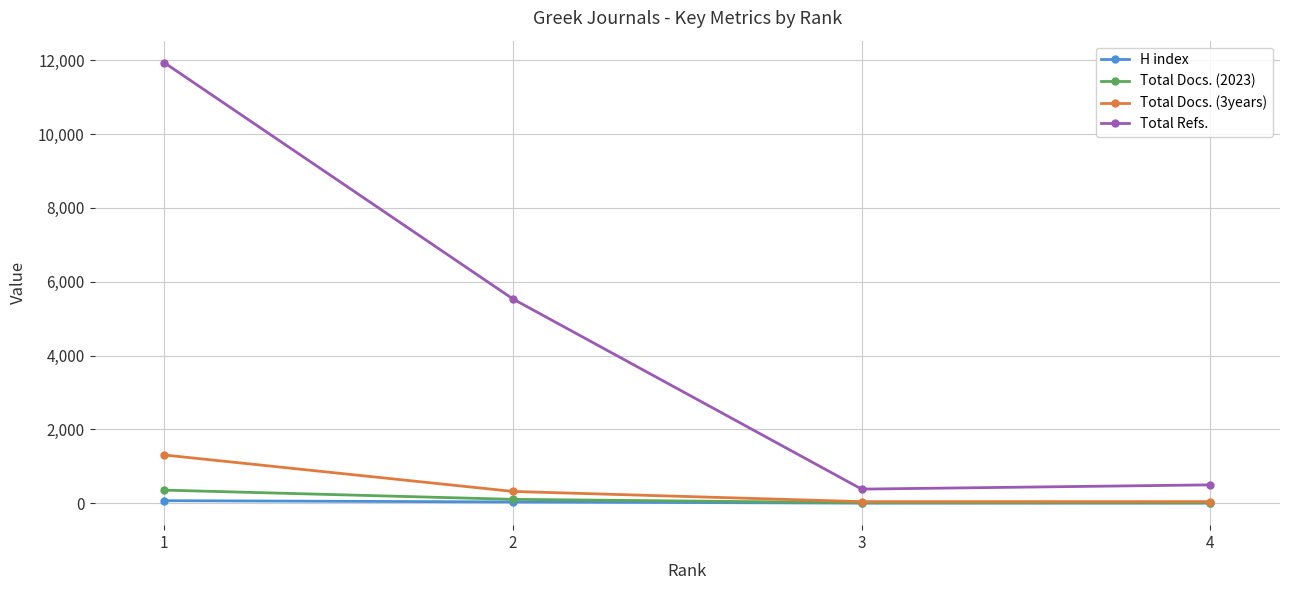

Is the value of H index at 3 greater than the value of Total Docs. (2023) at 1?

No